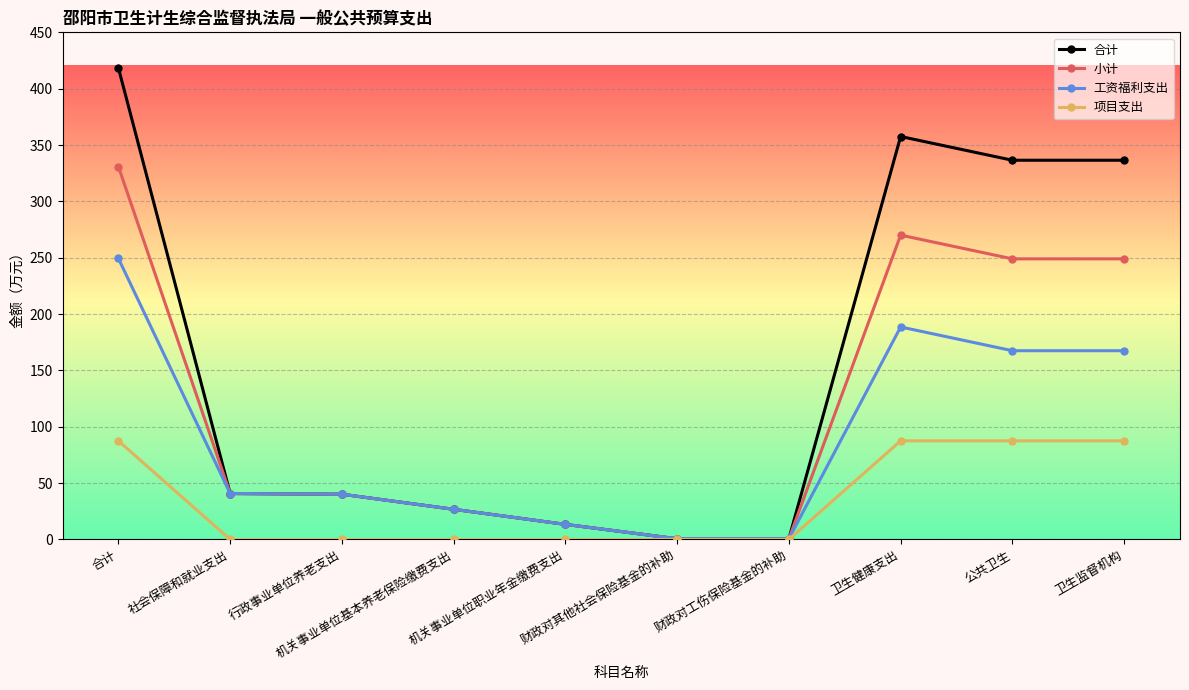

Rank the series by their average value, from highest to lowest.

合计, 小计, 工资福利支出, 项目支出